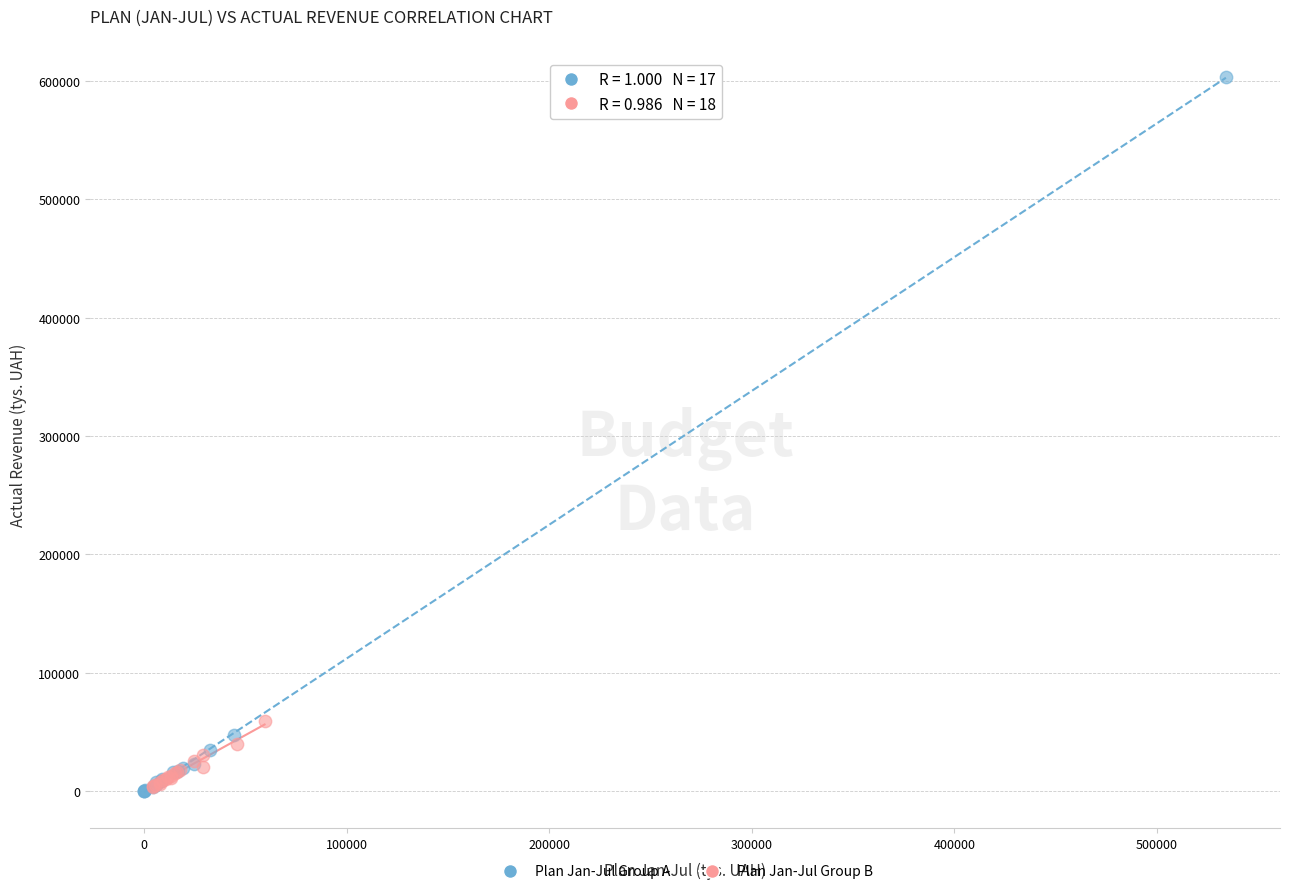

Which series has the largest Y range (max minus min)?

Plan Jan-Jul Group A